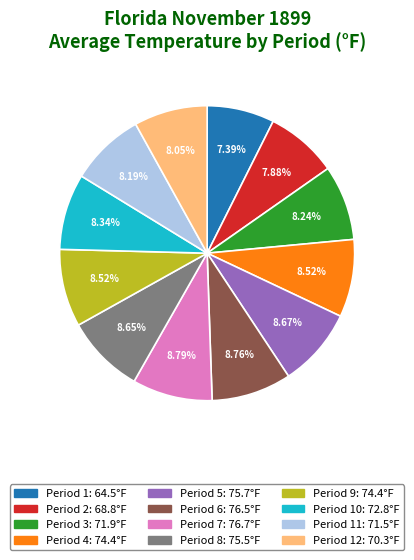

Is there a majority slice in this chart?

No